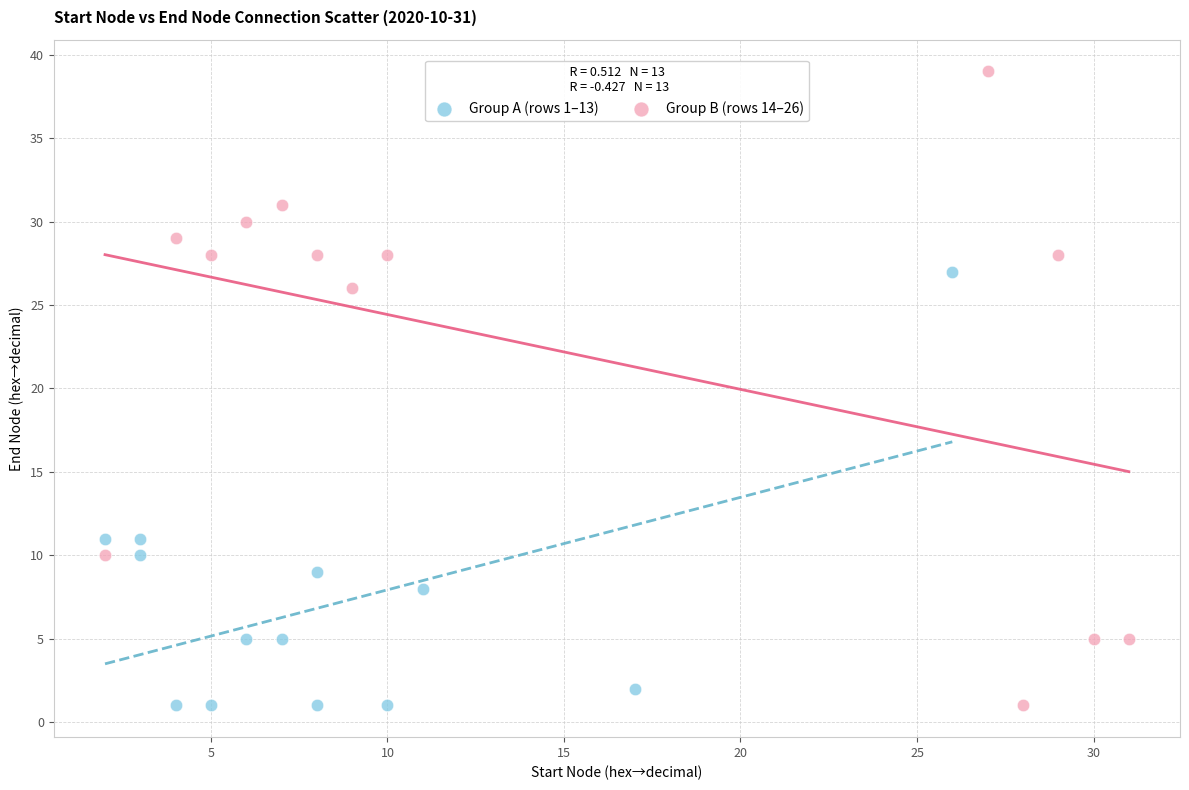

Which series contains the highest Y value?

Group B (rows 14–26)